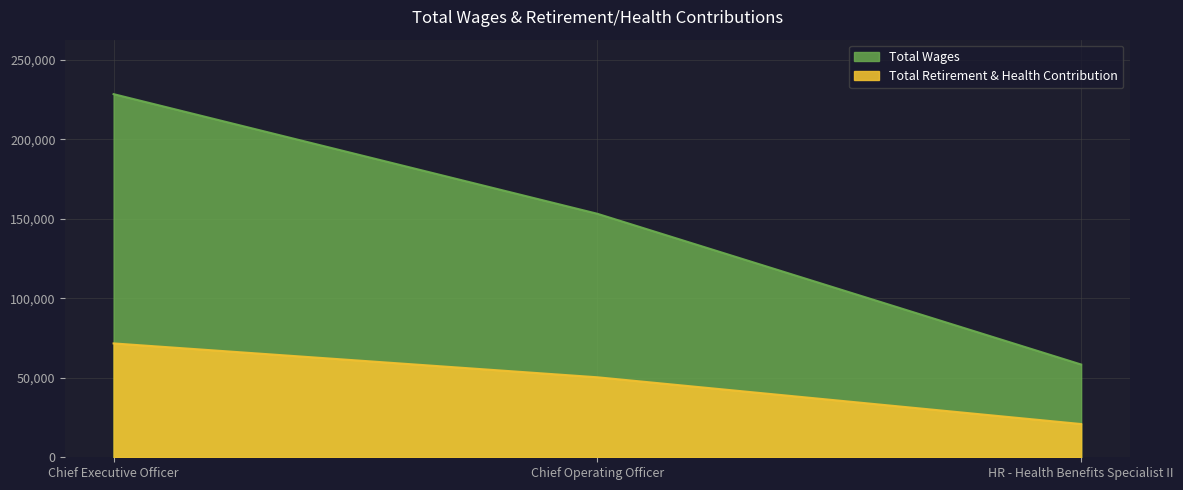

Which has a higher value, Chief Executive Officer or Chief Operating Officer?

Chief Executive Officer